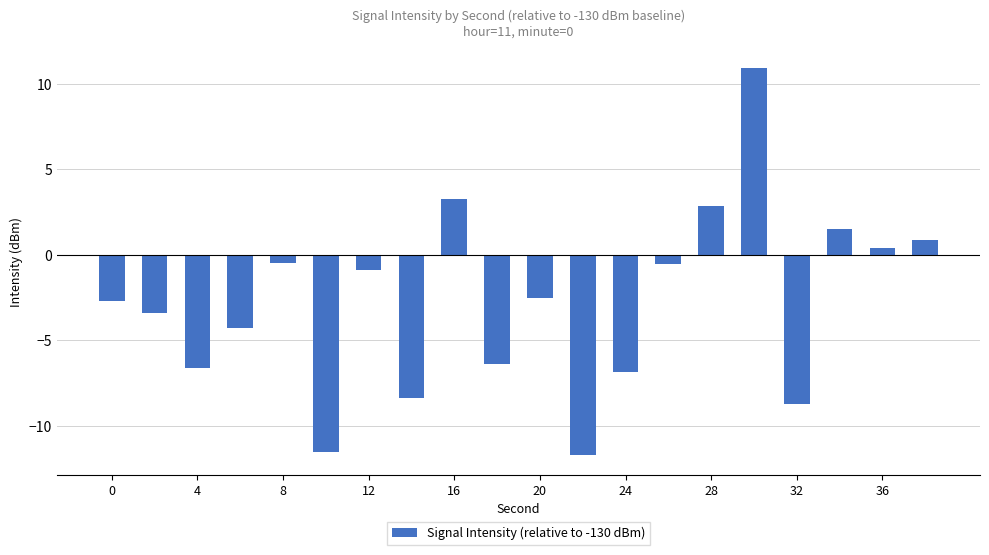

What is the maximum value shown in the chart?

10.9